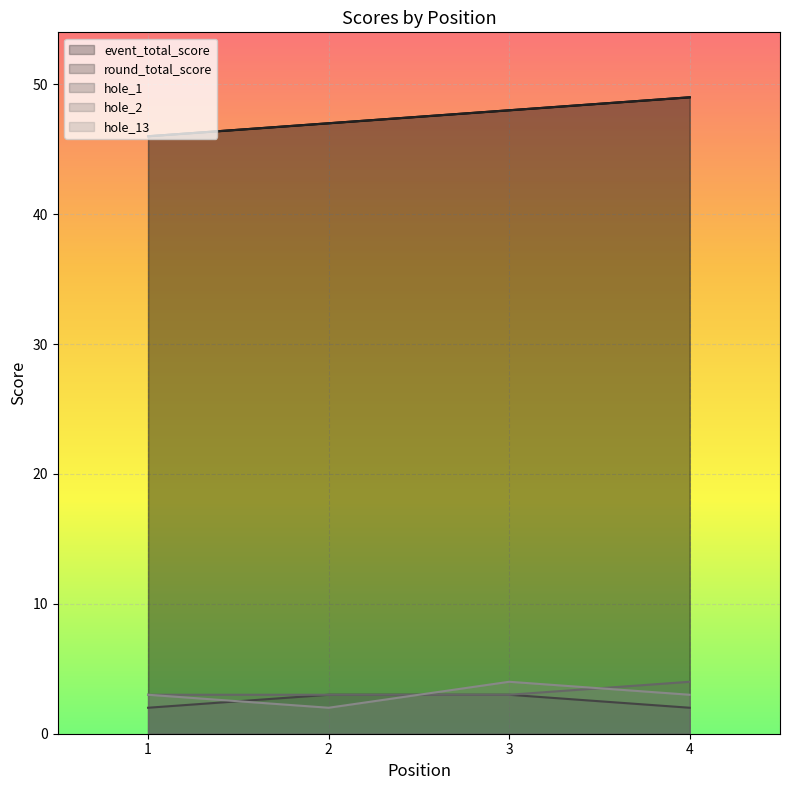

Rank the series by their maximum value, from highest to lowest.

event_total_score, round_total_score, hole_2, hole_13, hole_1